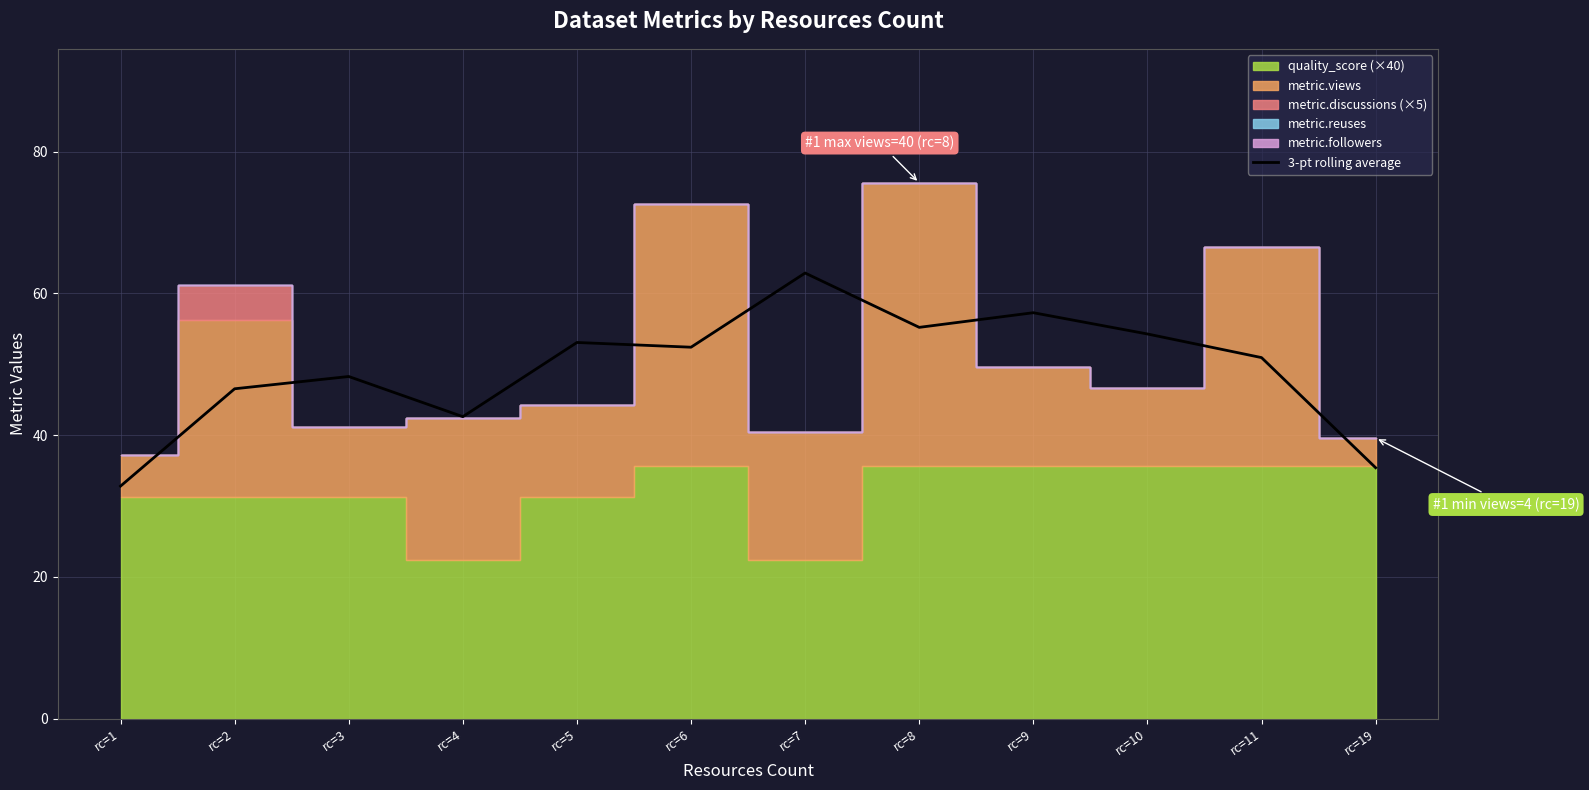

How many lines are shown in the chart?

1